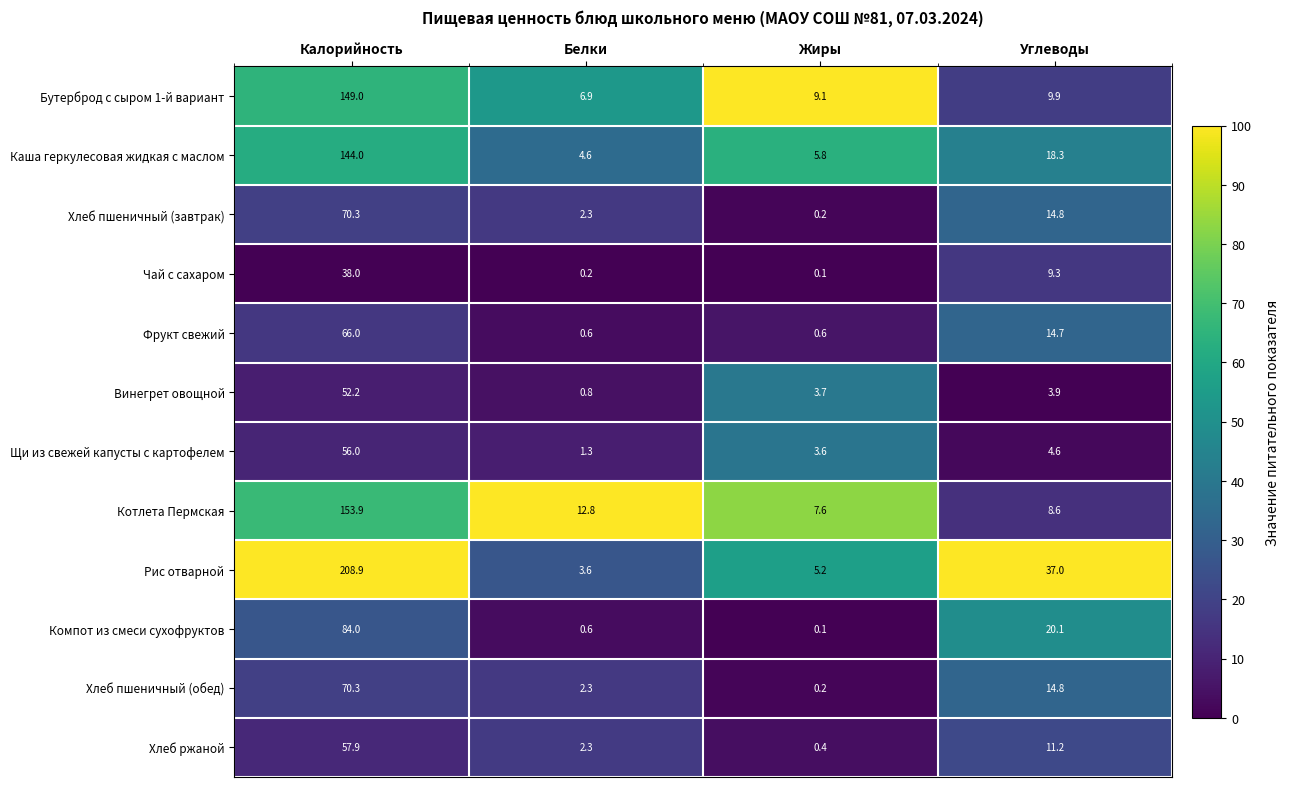

What is the lowest value of the Бутерброд с сыром 1-й вариант series?

6.9